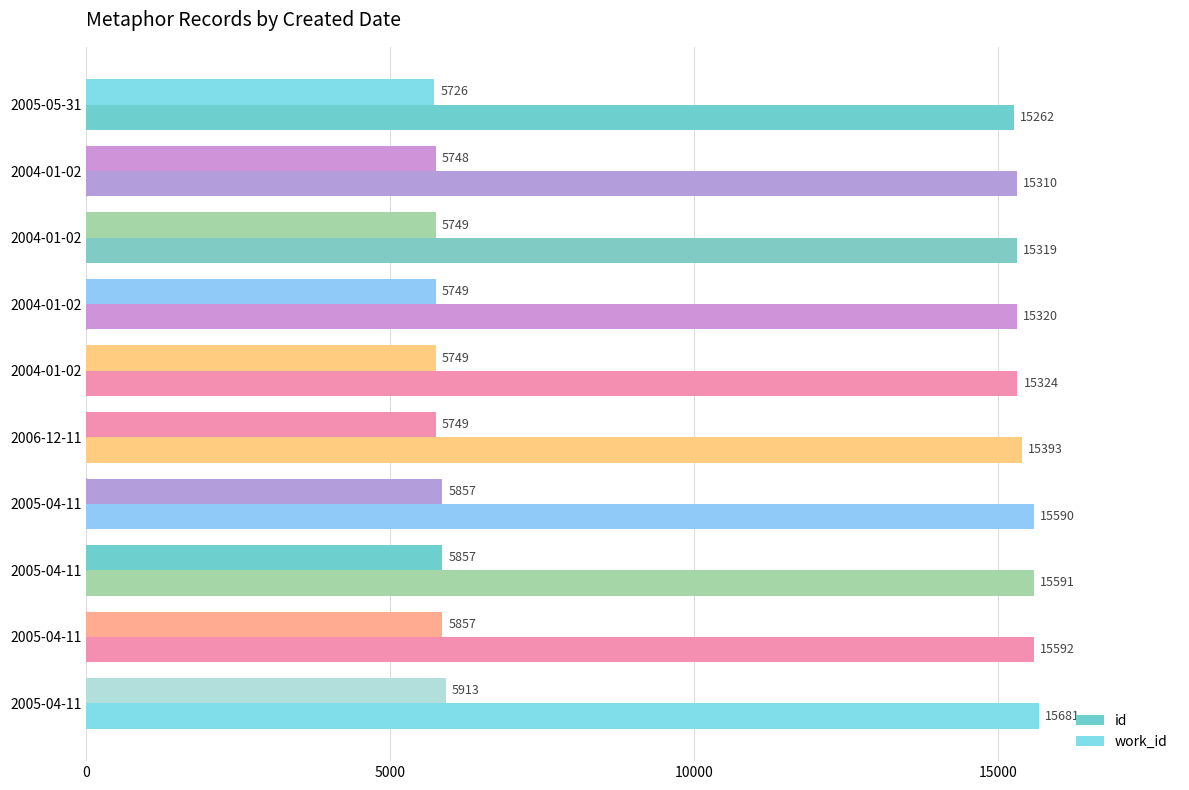

How many data points in work_id are less than 5749?

2